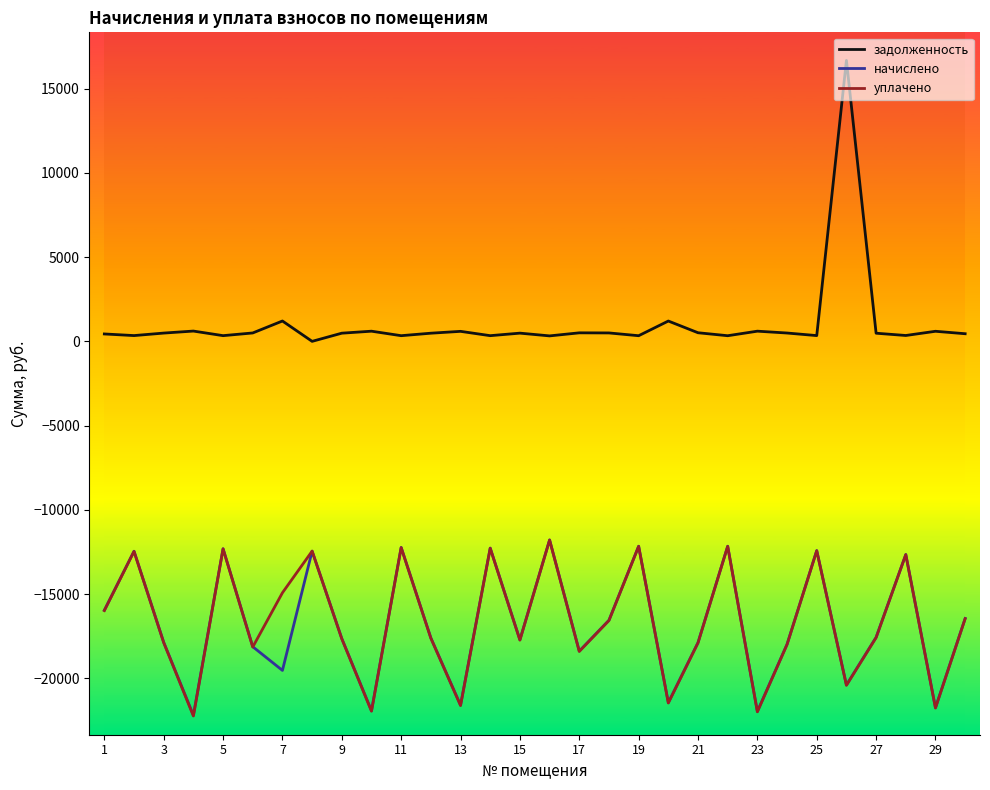

True or false: задолженность and начислено intersect in this chart.

False